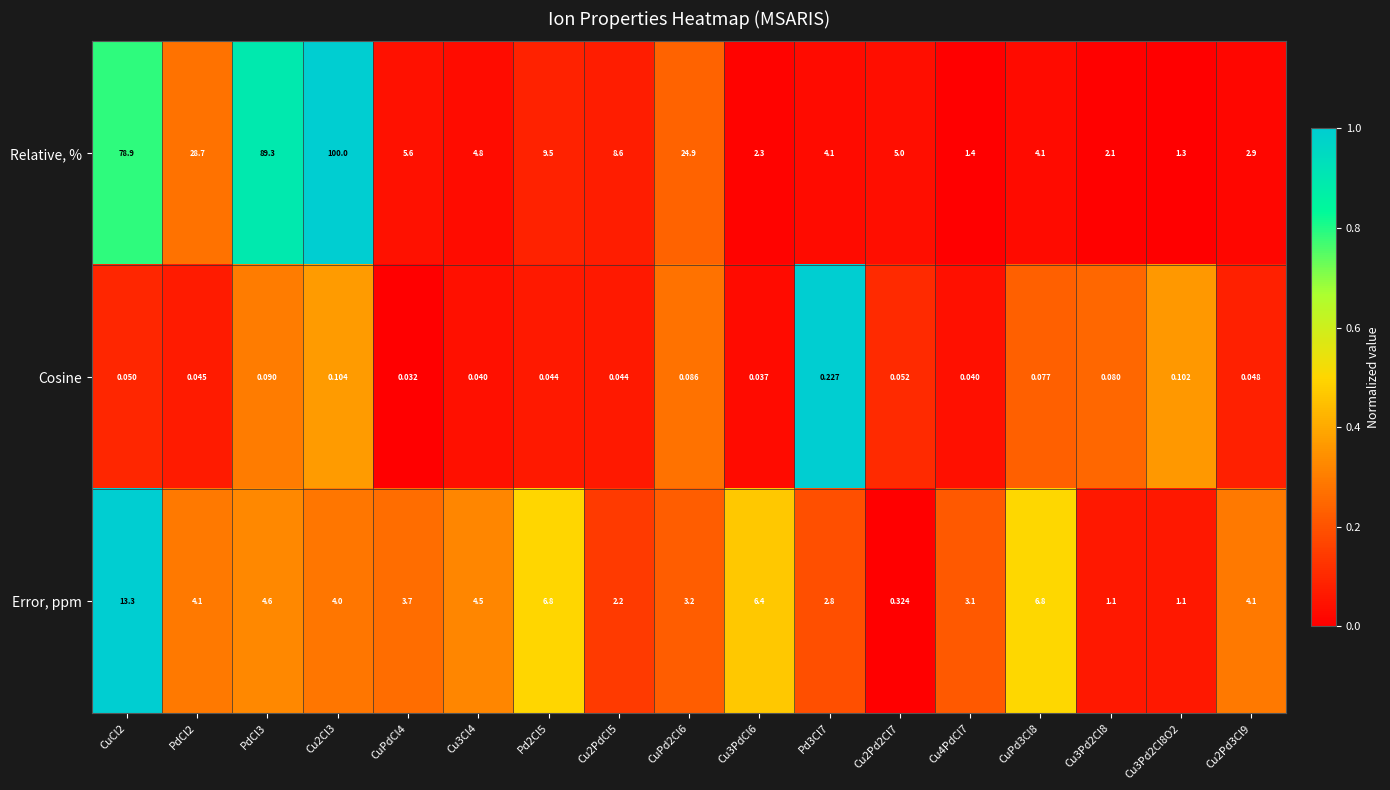

Which series changed the most between CuCl2 and PdCl2?

Relative, %